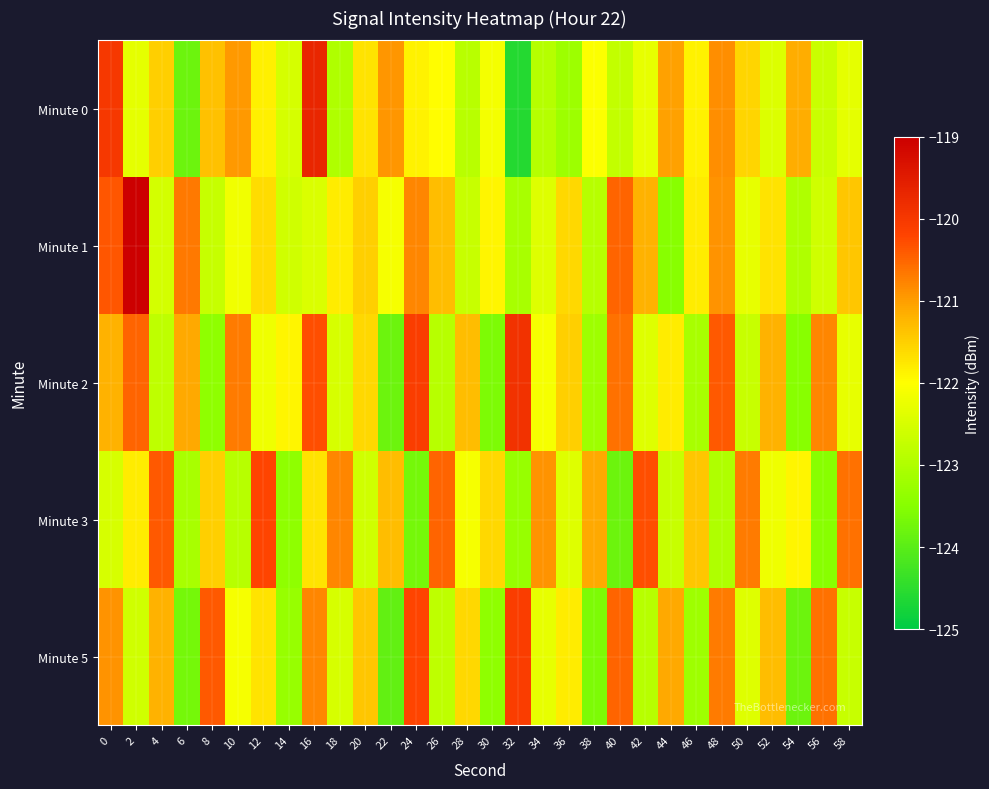

Rank the series by their maximum value, from lowest to highest.

Minute 3, Minute 5, Minute 2, Minute 0, Minute 1